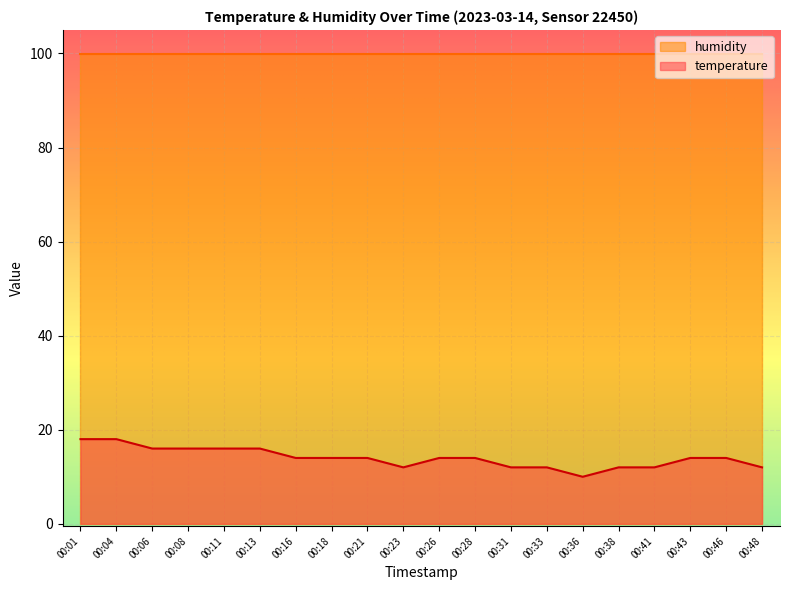

Rank the series by their maximum value, from highest to lowest.

humidity, temperature